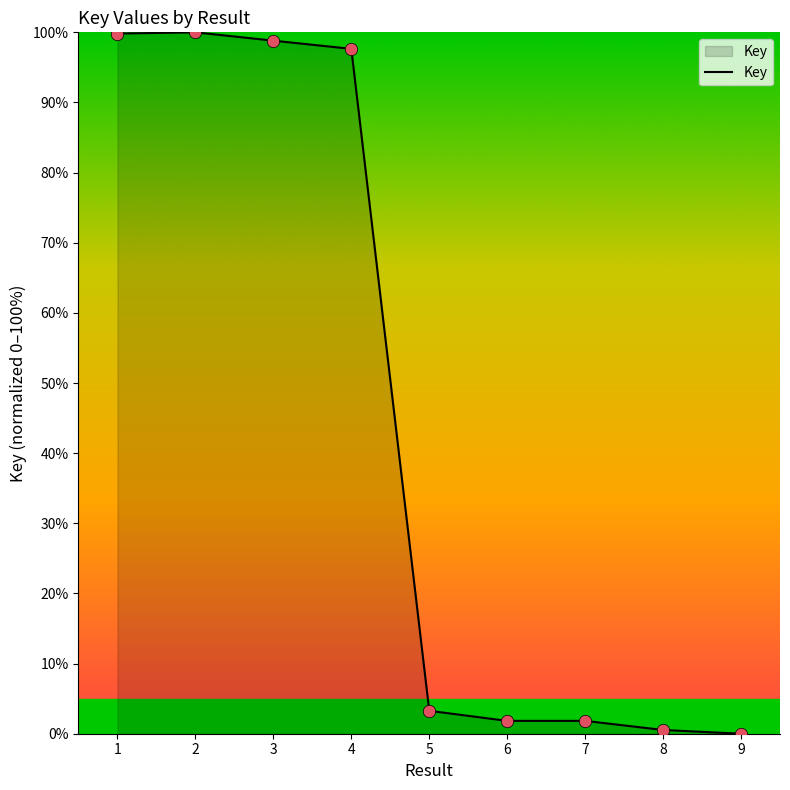

Between 1 and 8, which is larger?

1